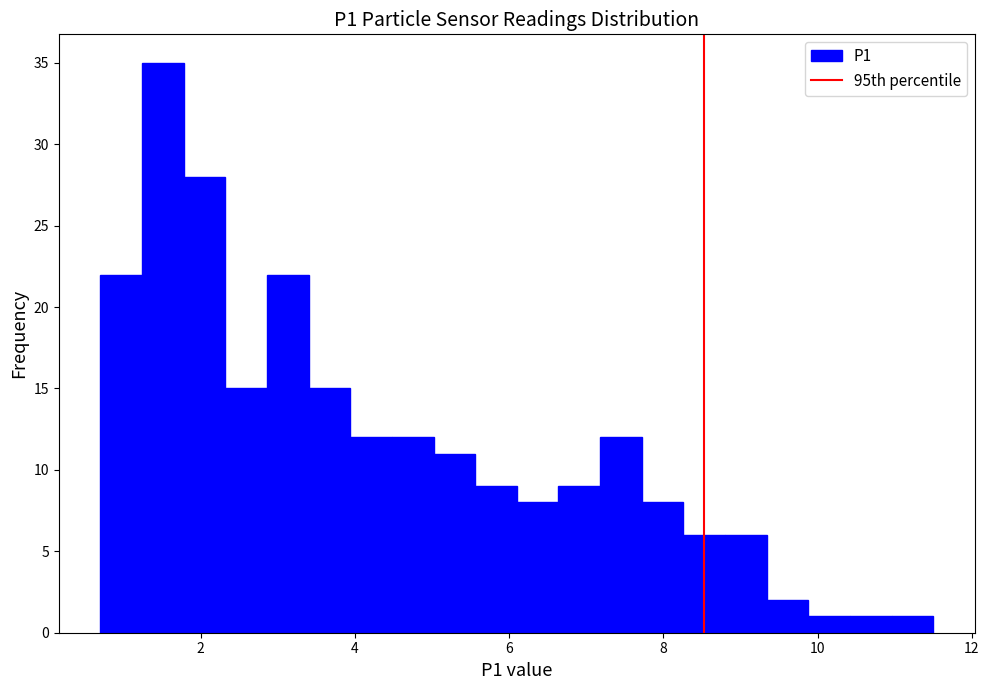

Around what value on the x-axis is the tallest bar? Give the approximate position of its centre, as read against the axis.

1.6